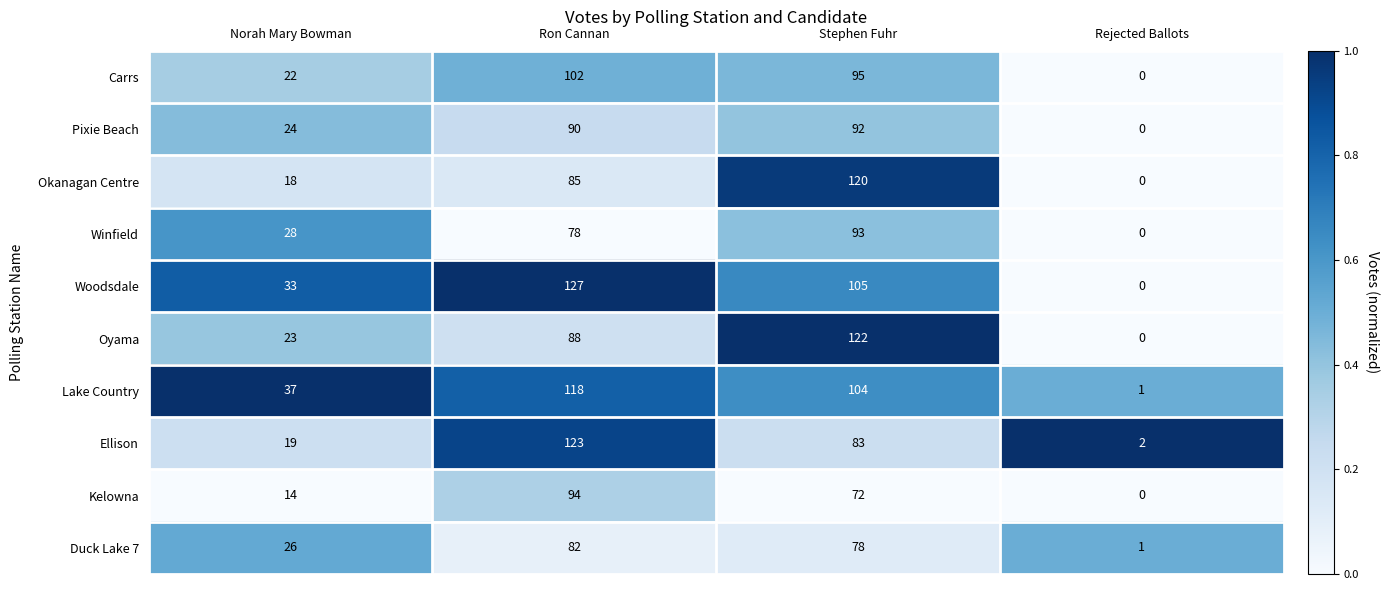

Which series changed the most between Stephen Fuhr and Rejected Ballots?

Oyama